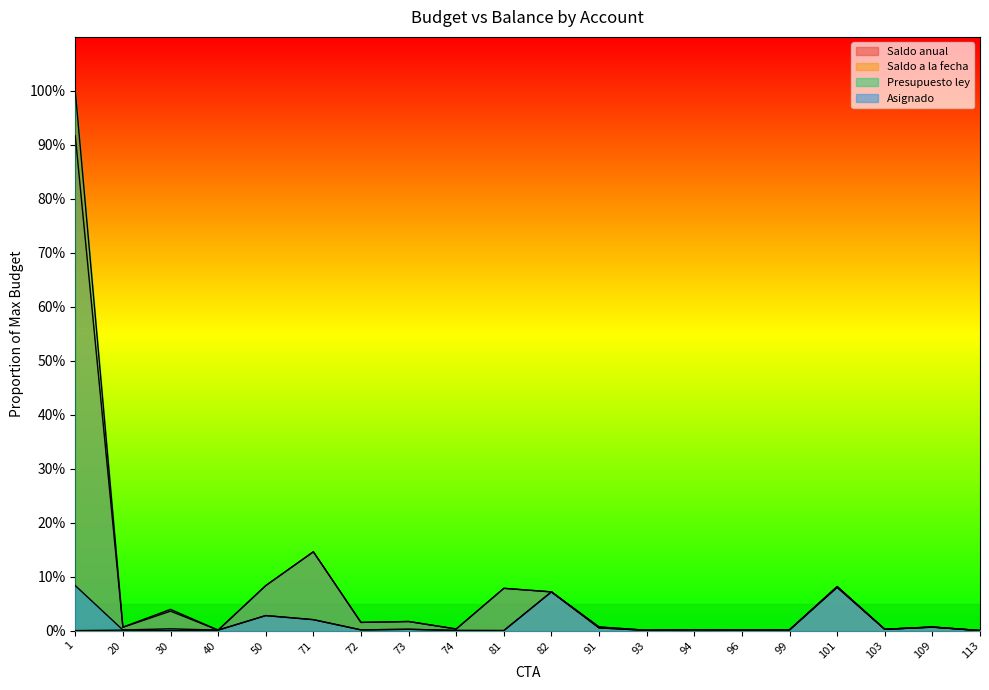

What is the value of the Presupuesto ley point at the 10th from the left?

0.1